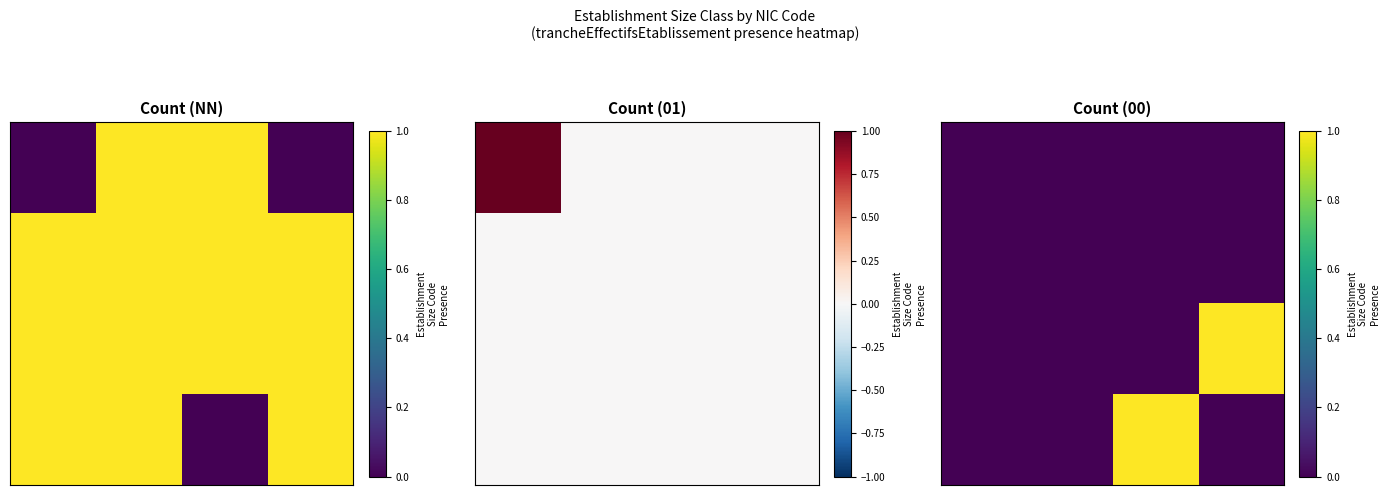

What is the total value across all series at 3?

1